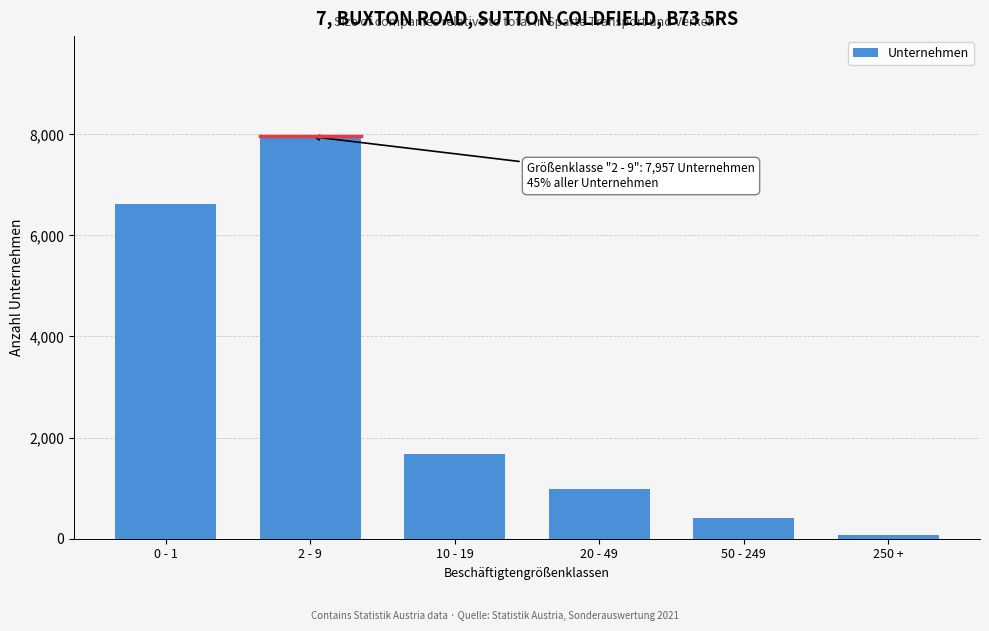

Reading left to right, list all the values displayed in this chart.

0 - 1=6617	2 - 9=7957	10 - 19=1684	20 - 49=978	50 - 249=414	250 +=72